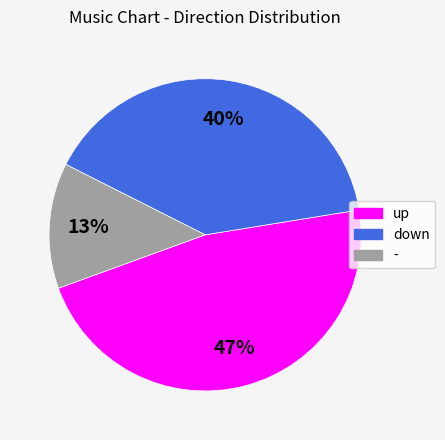

How many slices are in this pie chart?

3